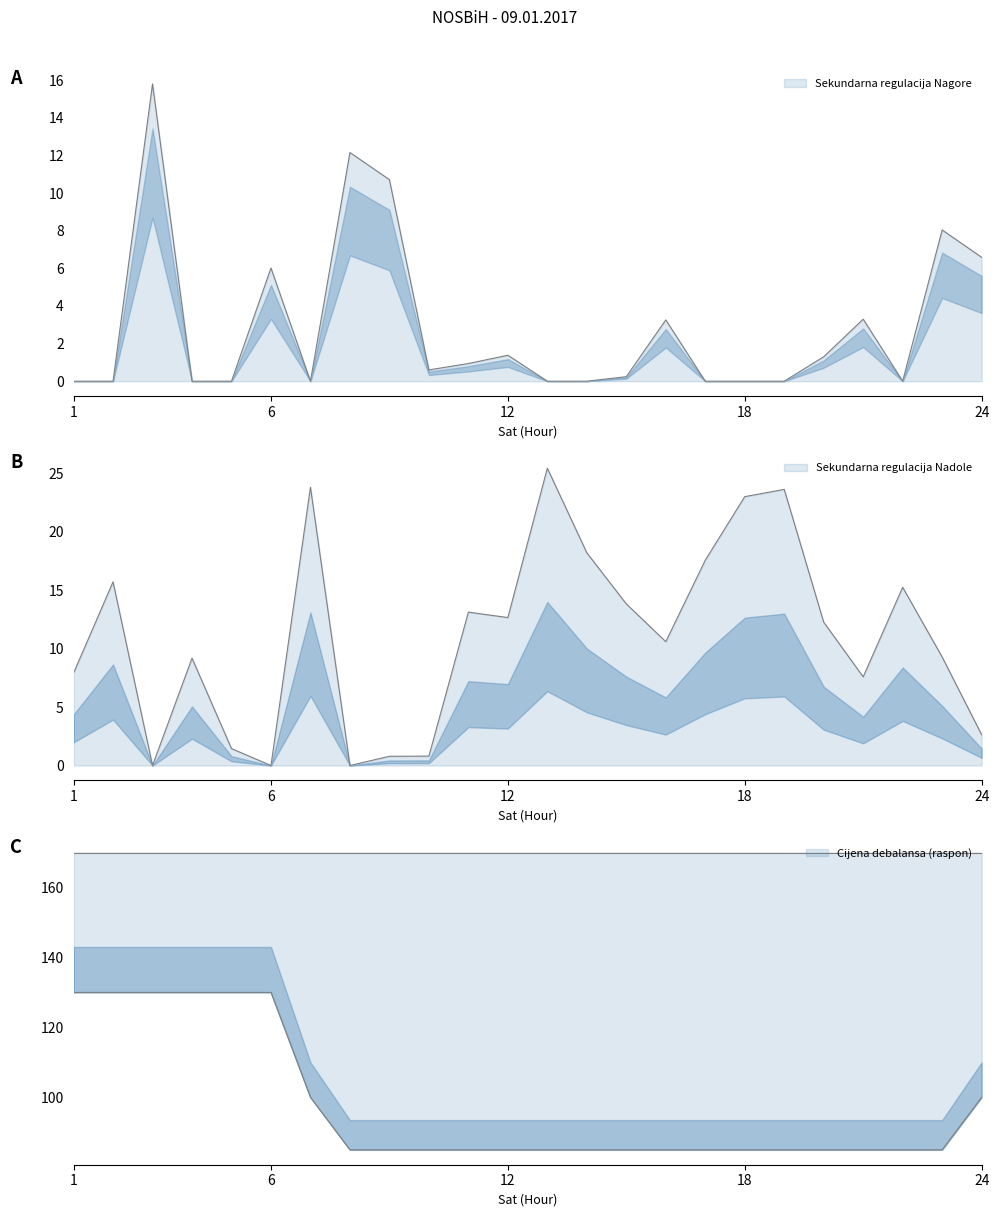

Which series has the widest spread of values?

Cijena debalansa Pozitivan